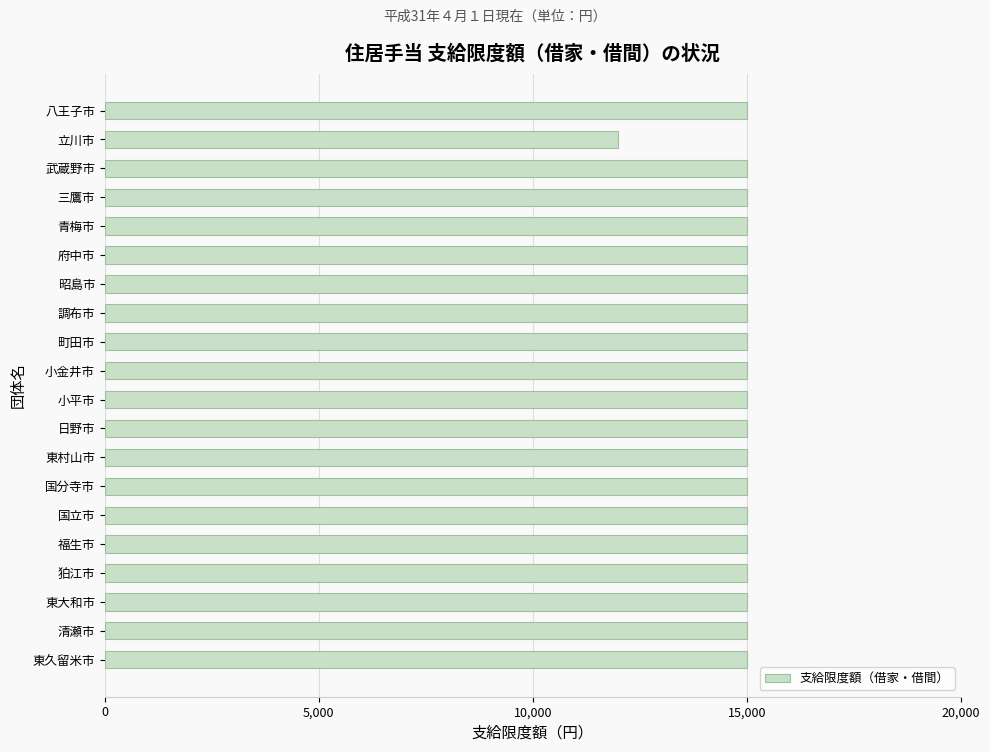

Read the value at 福生市, to the nearest 10.

15000